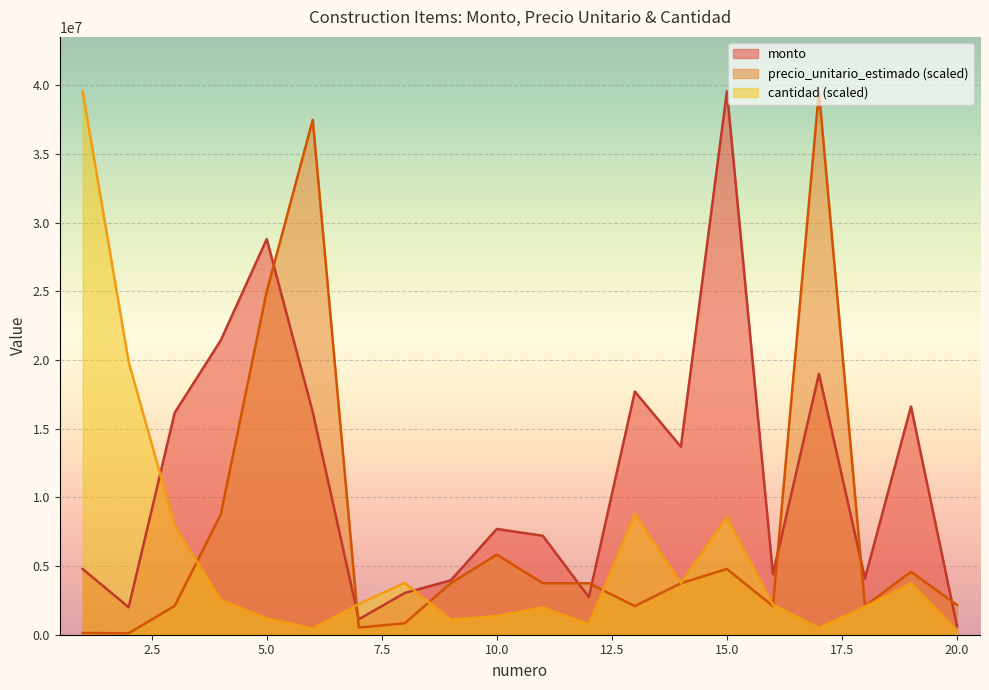

Which series ends up on top after the final intersection of cantidad and monto?

monto